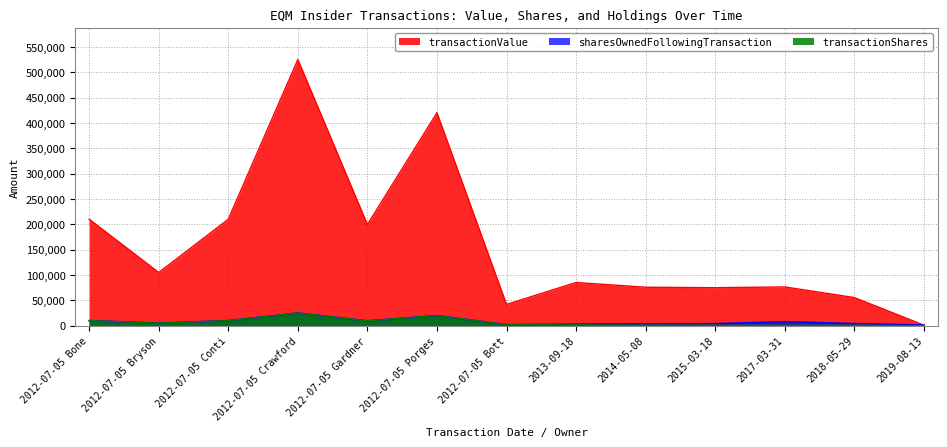

True or false: sharesOwnedFollowingTransaction and transactionValue intersect in this chart.

True